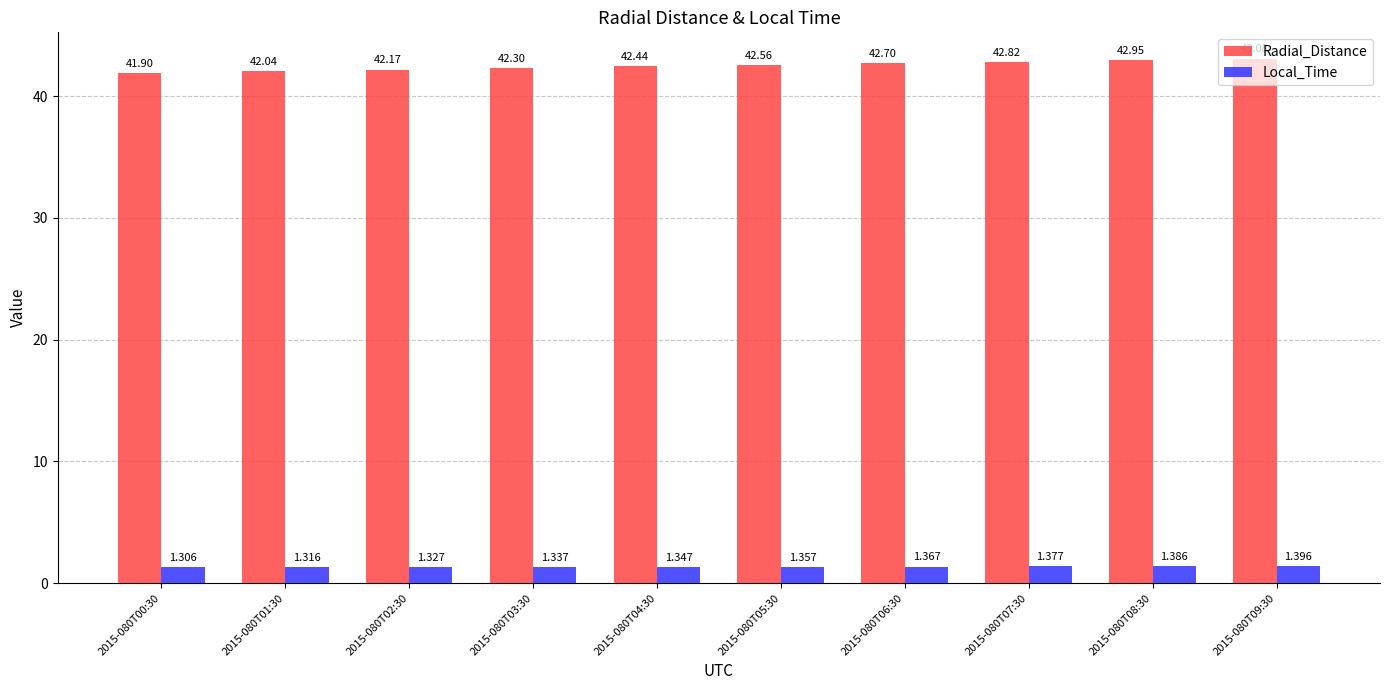

What is the difference between the highest and lowest values at 2015-080T04:30?

41.1